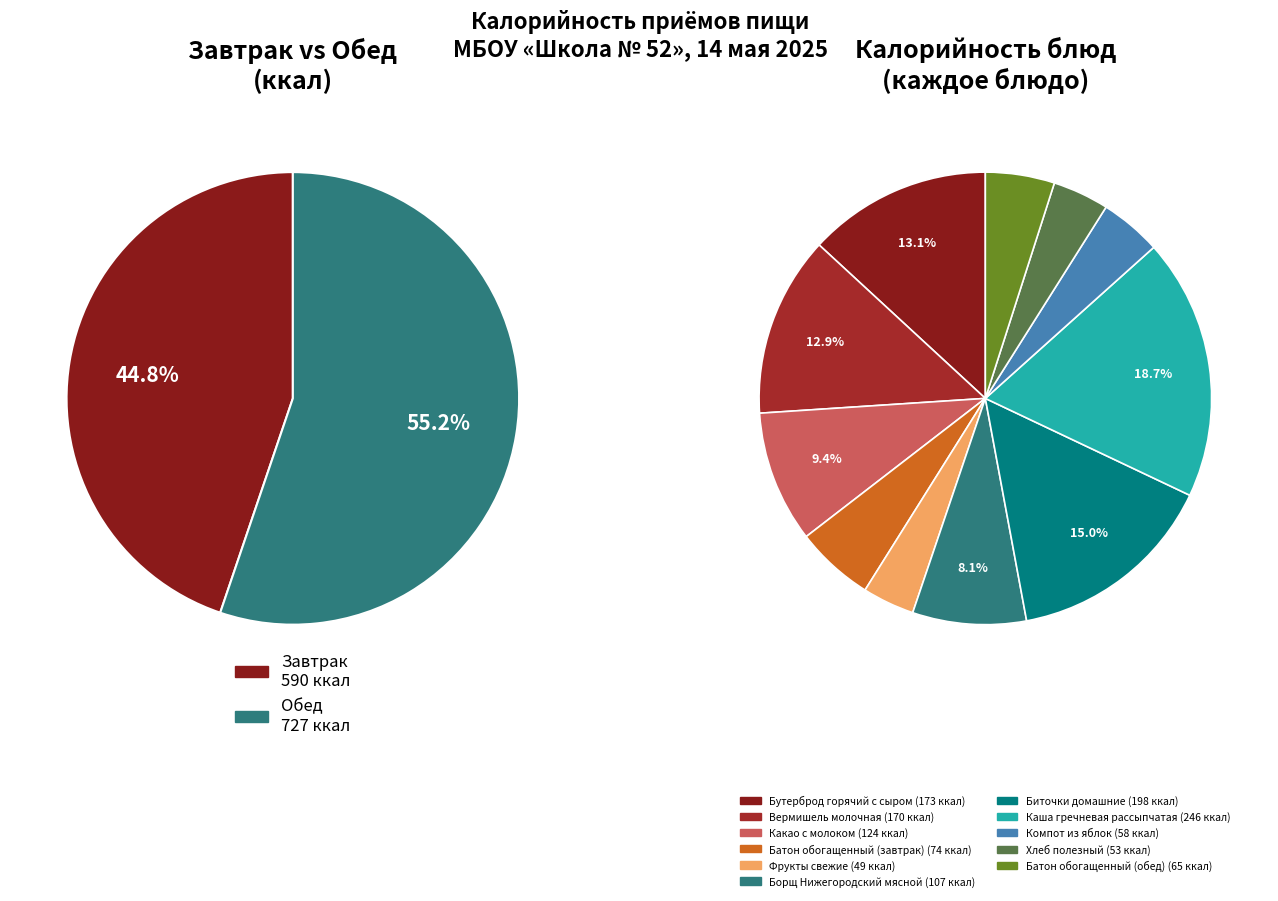

How many segments does this pie chart have?

11